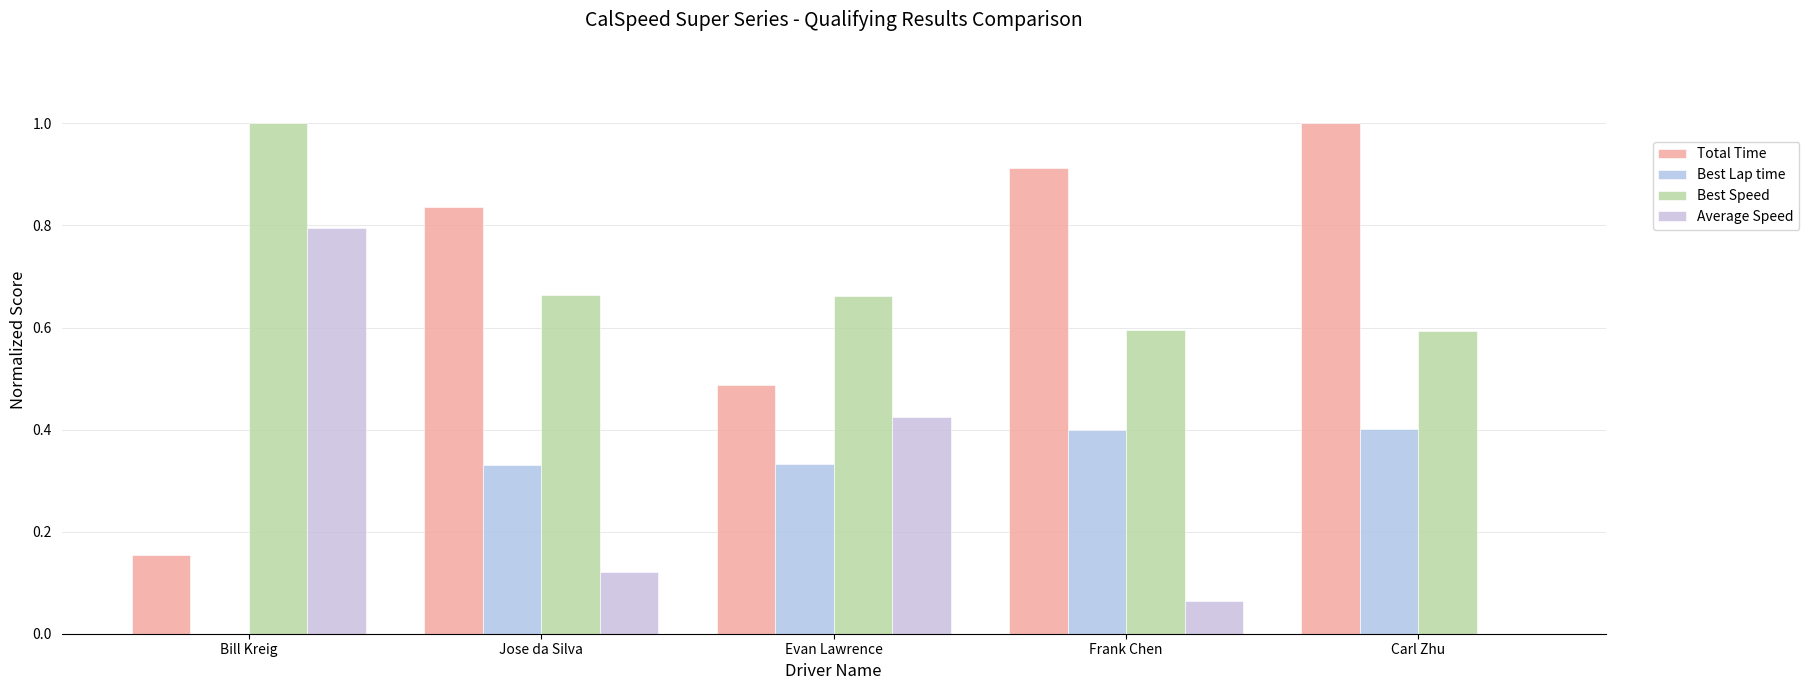

Reading right to left, list all the values displayed in this chart.

Total Time: 1.0	0.9	0.5	0.8	0.2
Best Lap time: 0.4	0.4	0.3	0.3	0.0
Best Speed: 0.6	0.6	0.7	0.7	1.0
Average Speed: 0.0	0.1	0.4	0.1	0.8